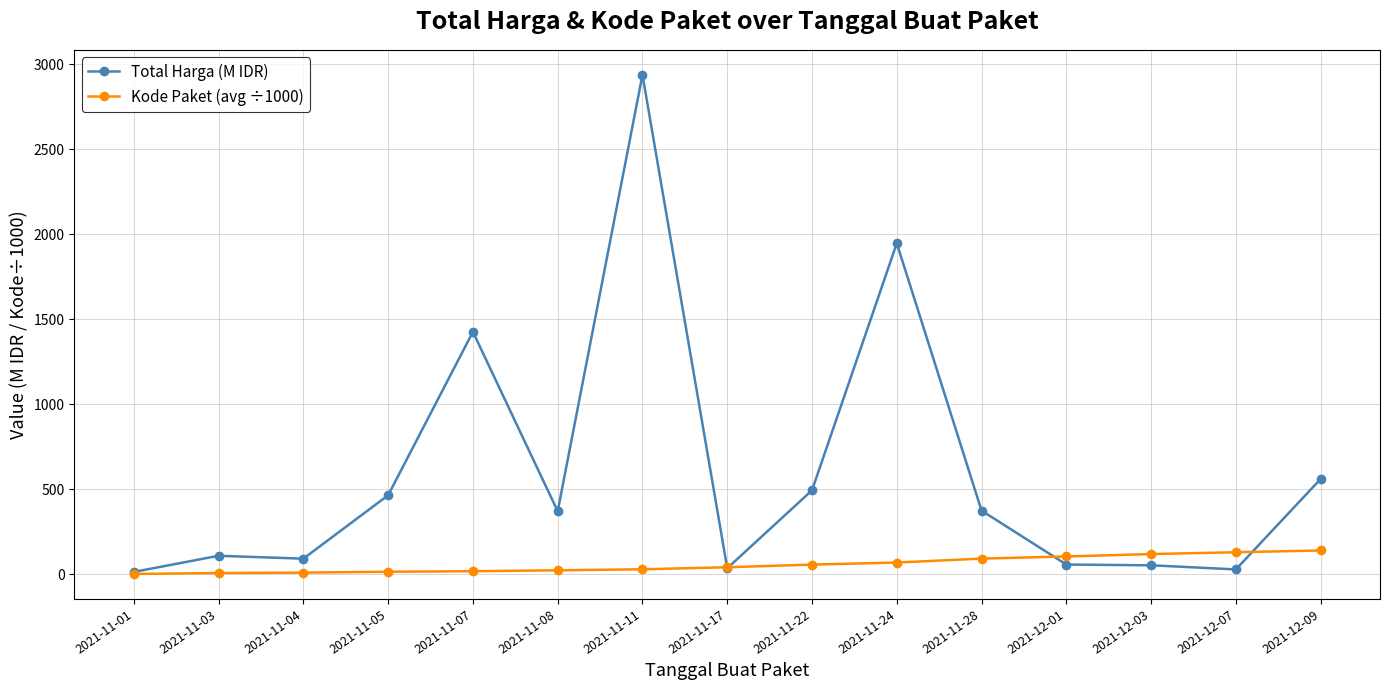

Where does the Total Harga (M IDR) series first go above 369?

2021-11-05